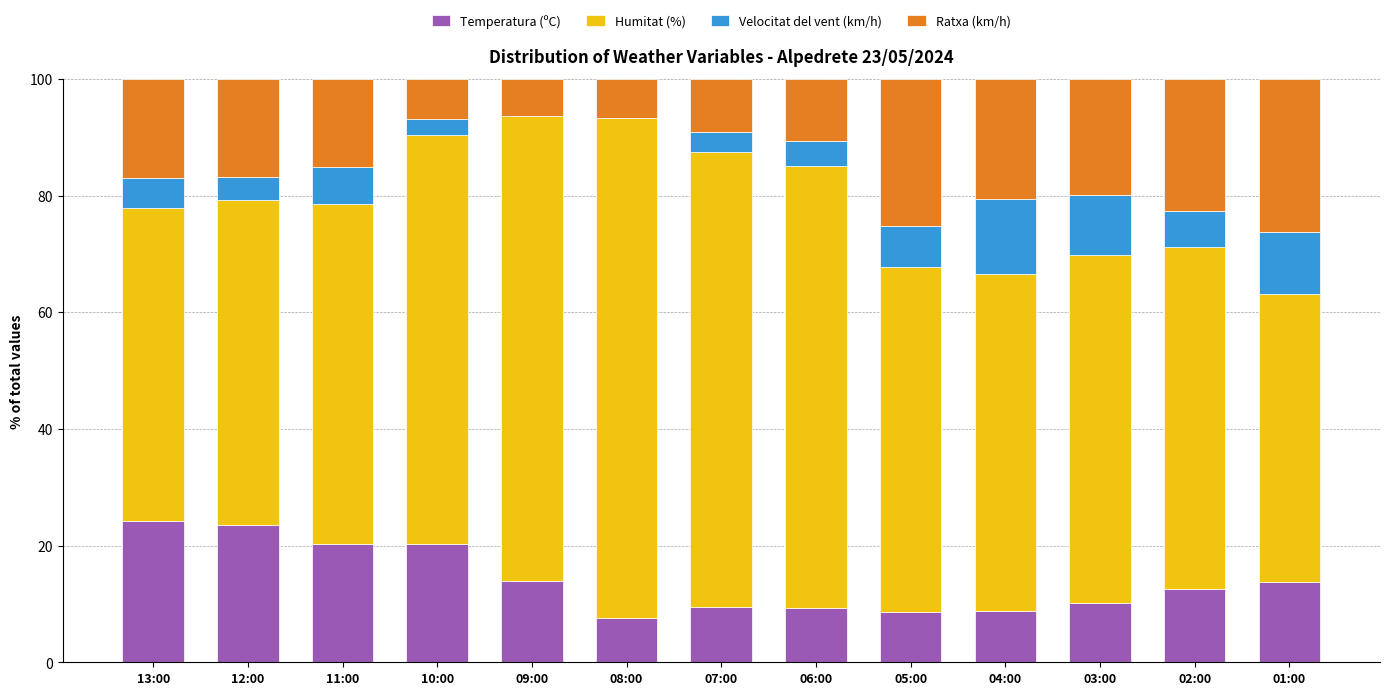

True or false: Temperatura (ºC) has a value of 10.8 at 11:00.

False